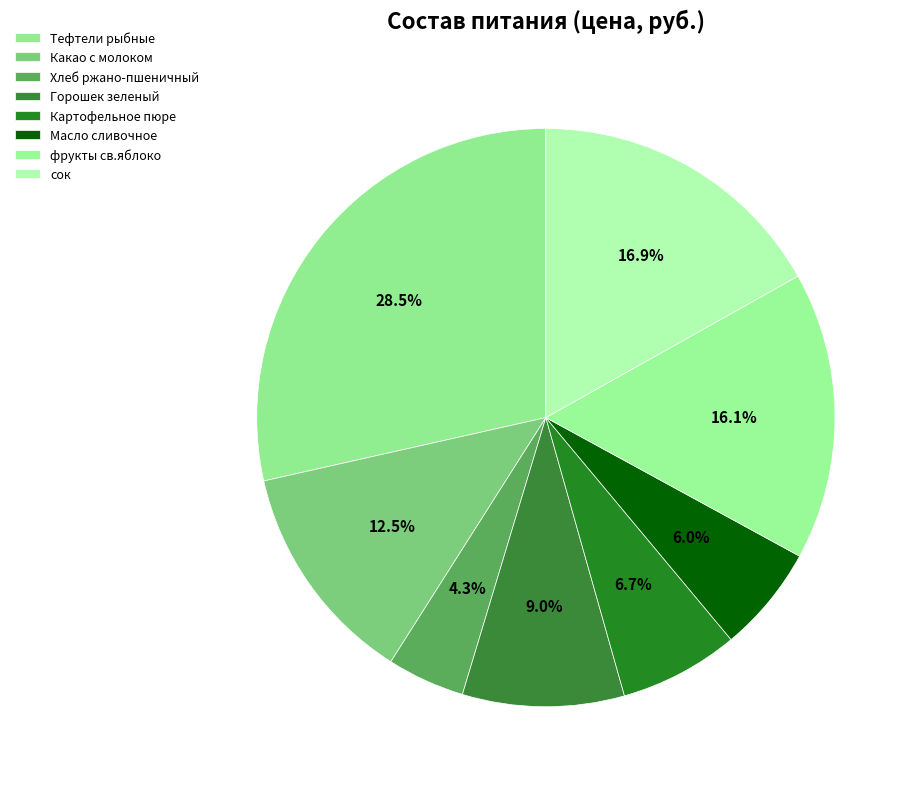

Does фрукты св.яблоко represent more than half of the total?

No